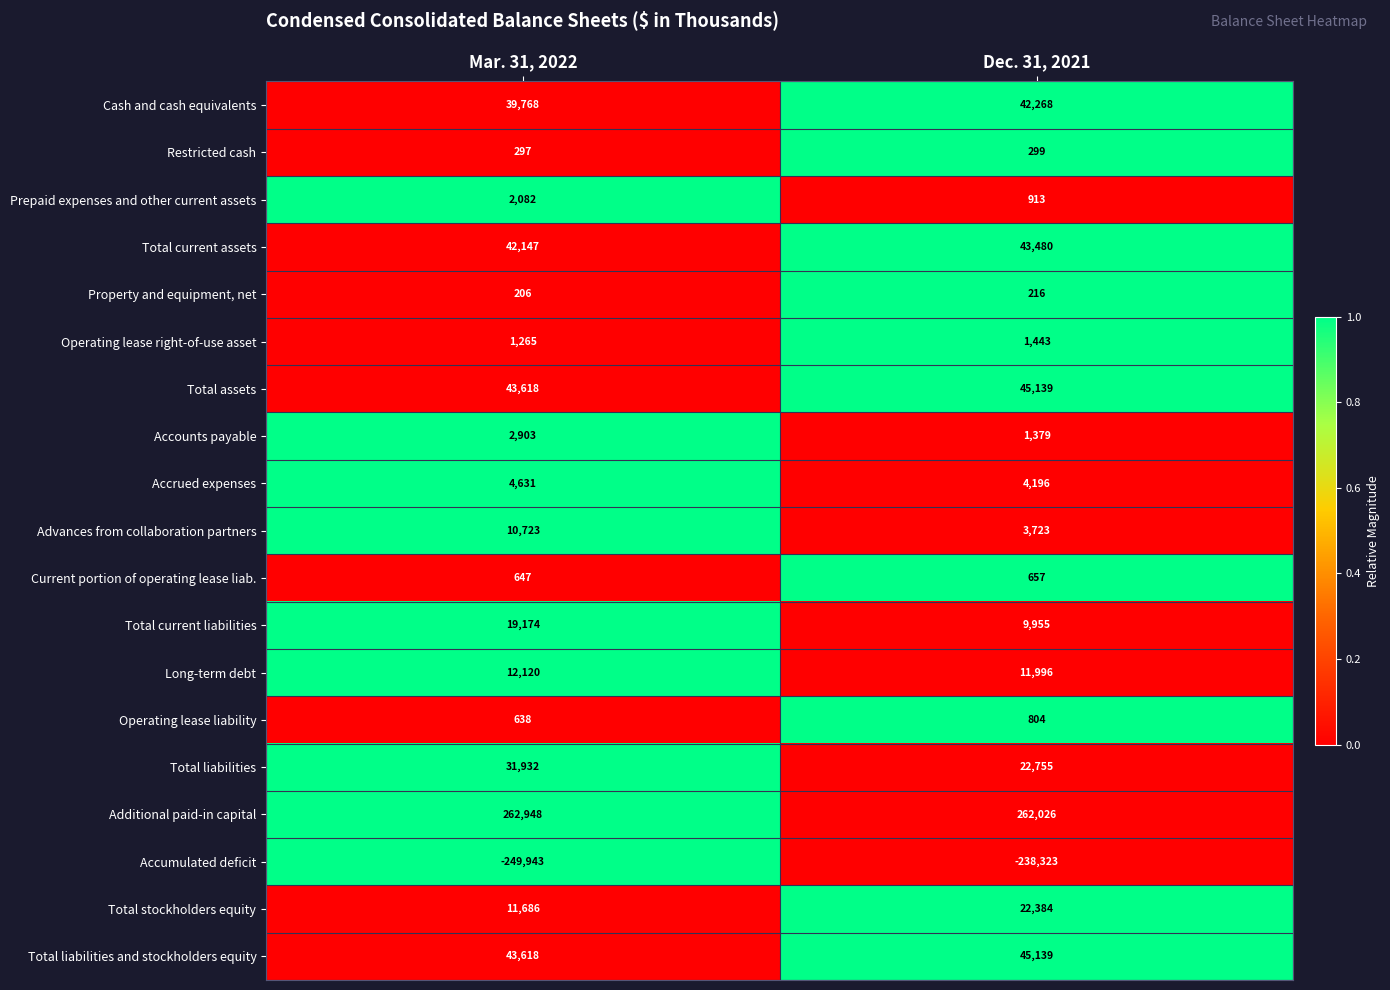

What is the spread (max minus min) of values at Dec. 31, 2021?

500349